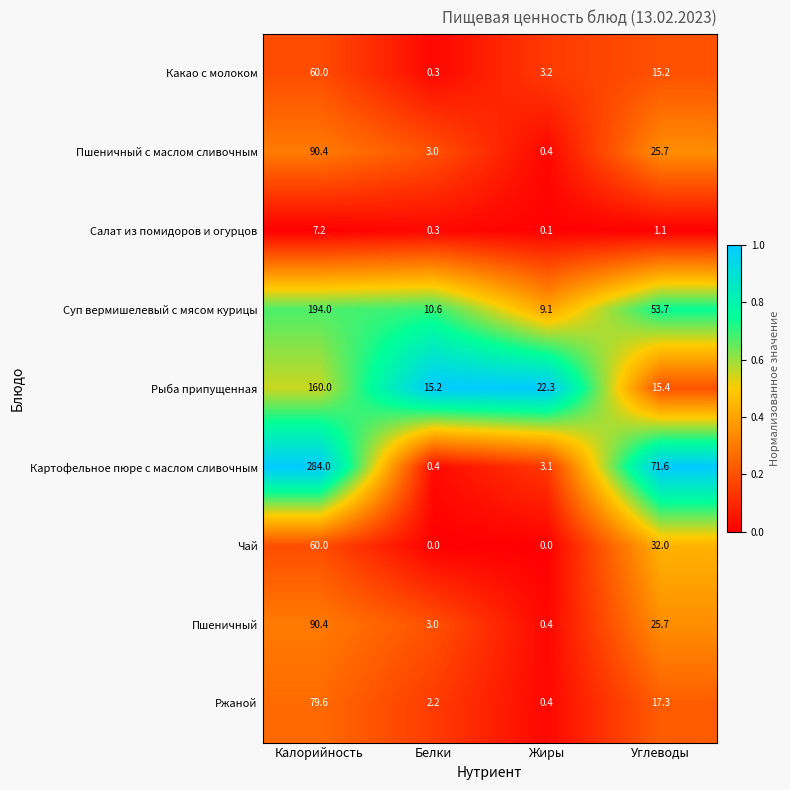

At which category is the sum across all series the highest?

Калорийность